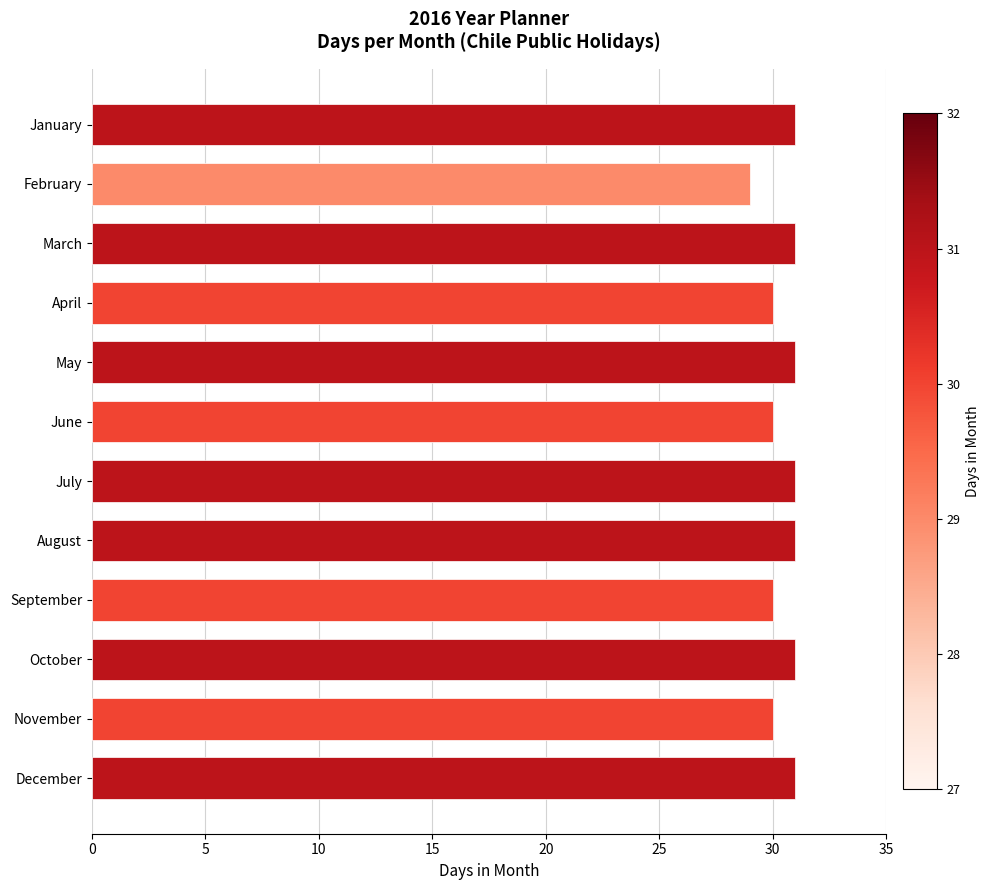

What is the smallest value displayed?

29